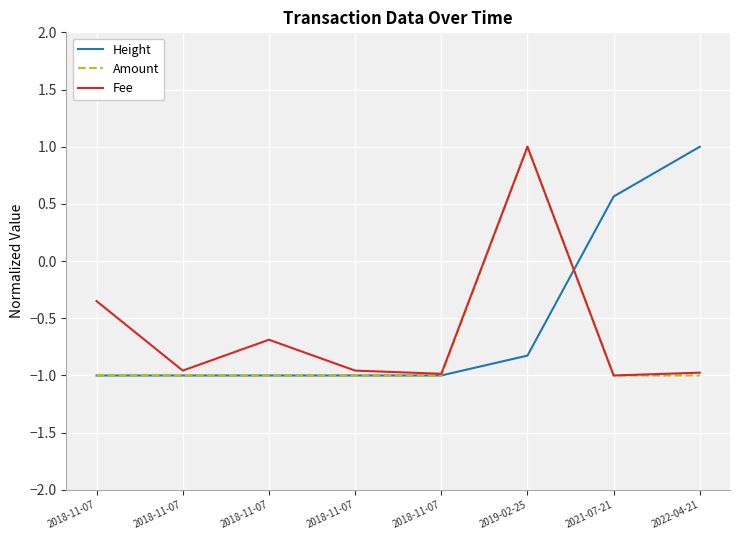

What is the difference between the maximum and minimum values in the Fee series?

2.0